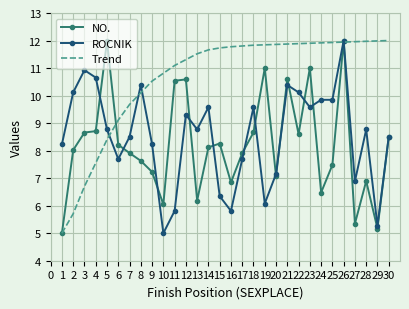

True or false: Trend has a value of 11.8 at 16.

True